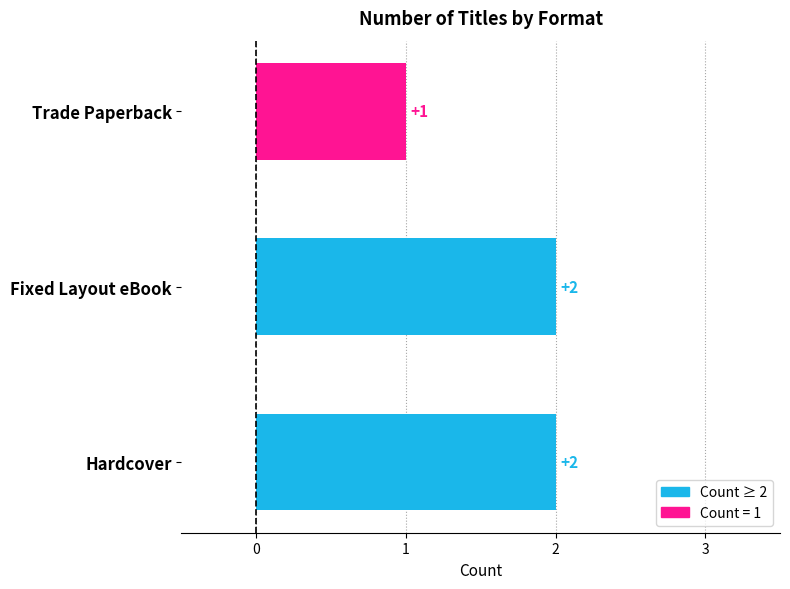

What is the sum of the values at Hardcover and Trade Paperback?

3